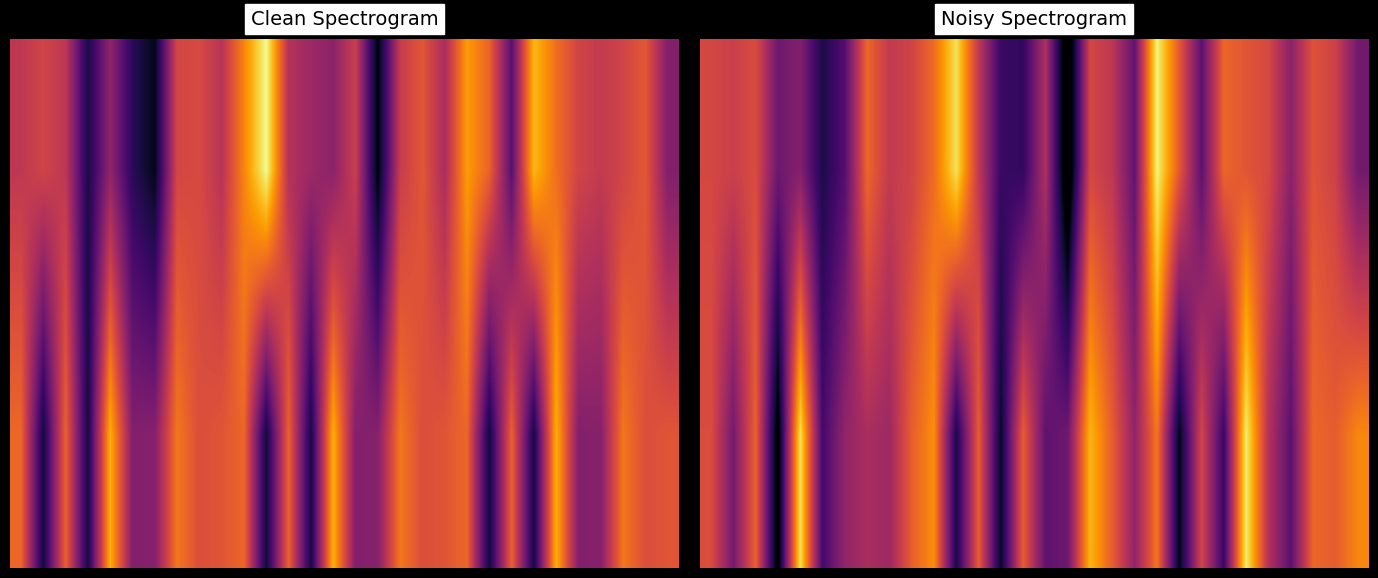

At which category is the sum across all series the highest?

20